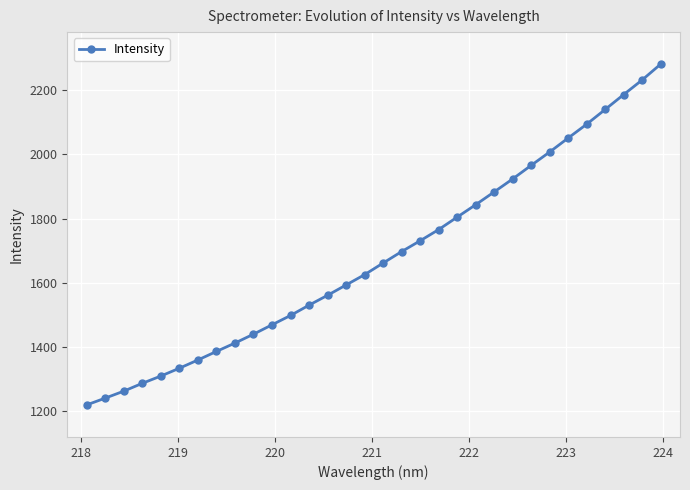

True or false: there are more than 1 points higher than both neighbors.

False